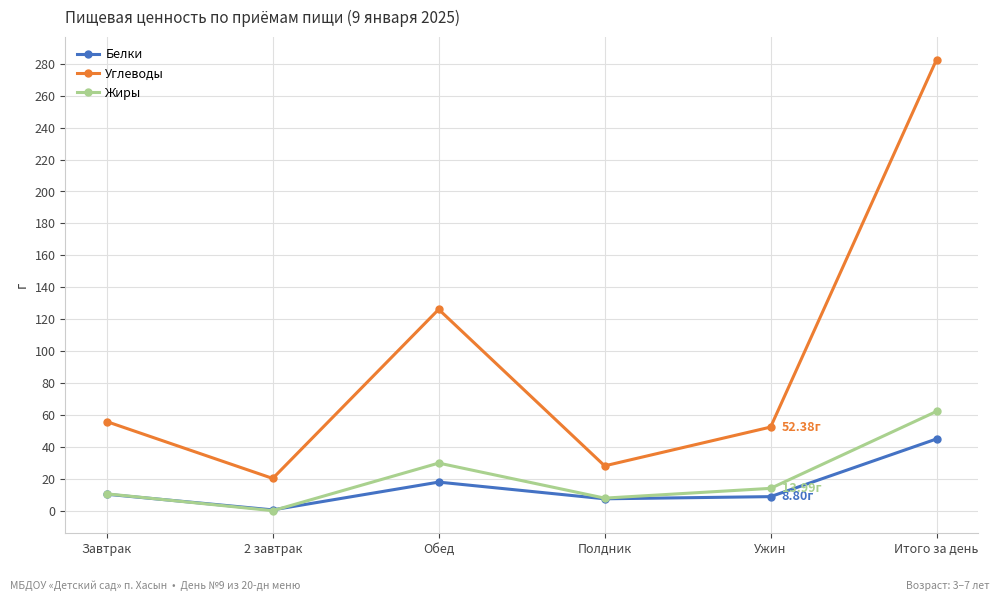

Where is Углеводы nearest to the value 151?

Обед